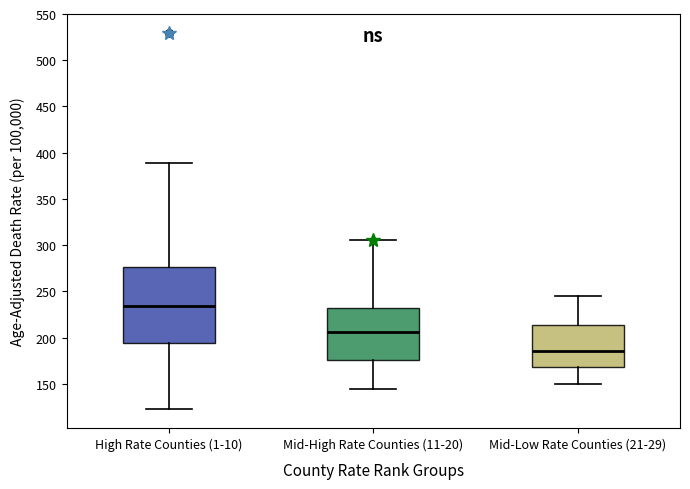

Which box is the tallest, from its lower edge to its upper edge?

High Rate Counties (1-10)